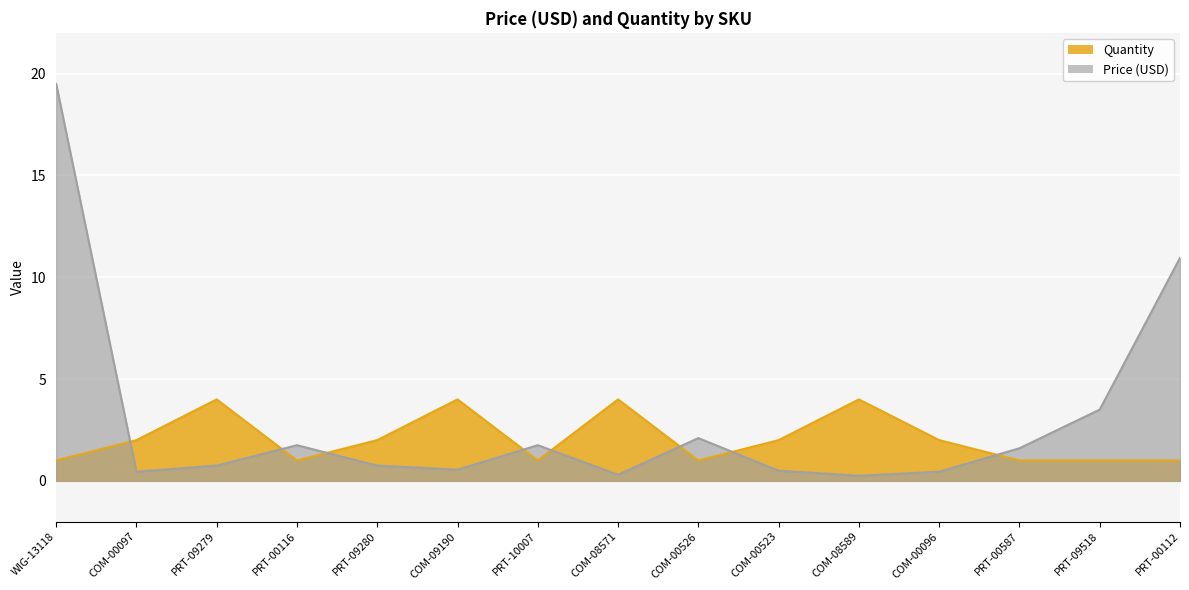

Which has a higher value, COM-09190 or PRT-10007?

PRT-10007